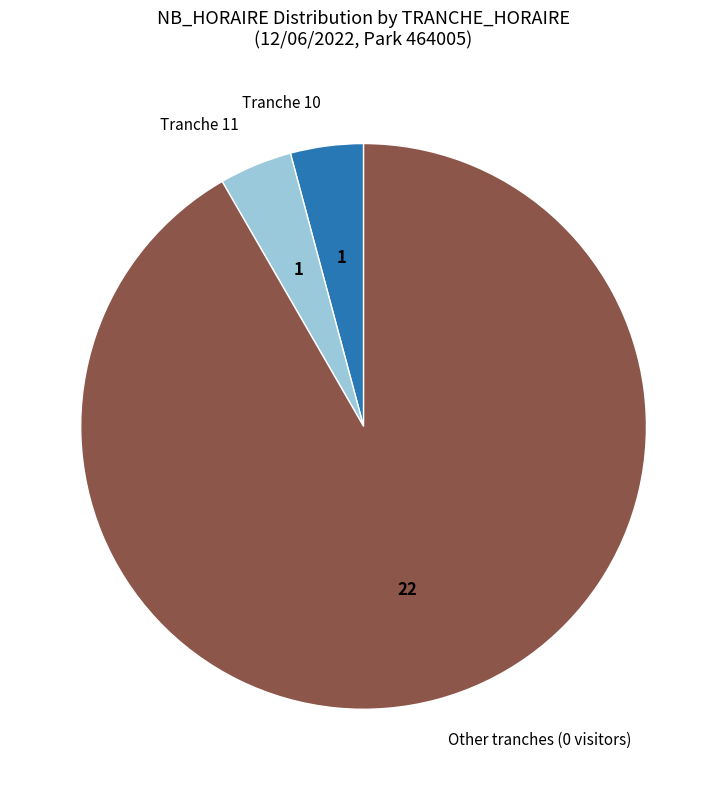

Which category has the biggest portion of the pie?

Other tranches (0 visitors)